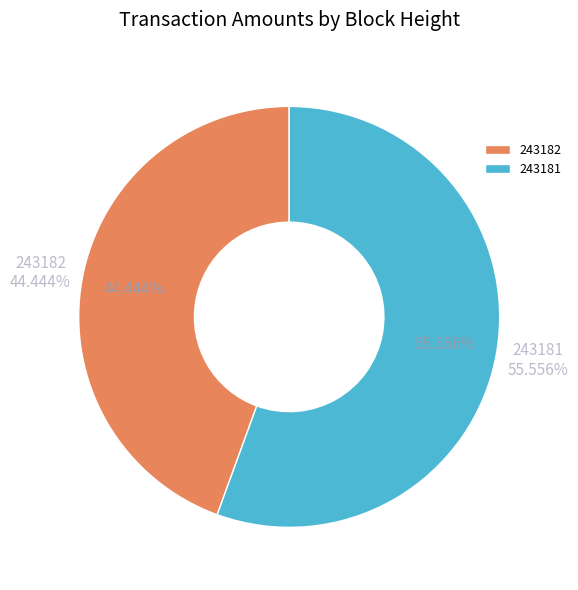

Which slice is the smallest?

243182